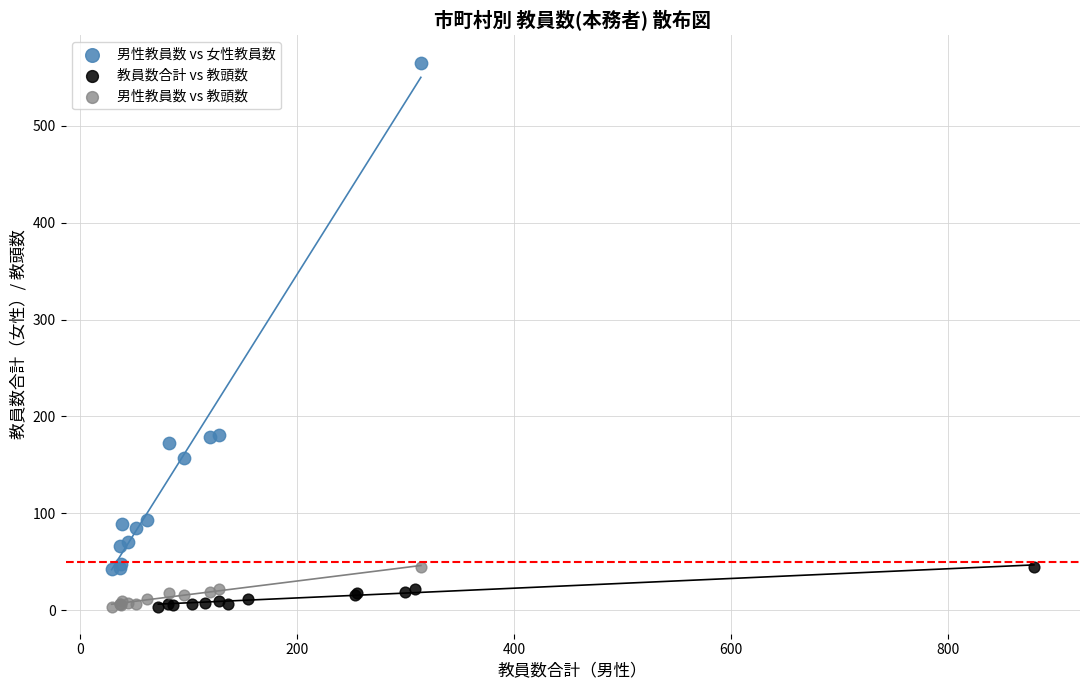

Which series has the largest Y range (max minus min)?

男性教員数 vs 女性教員数